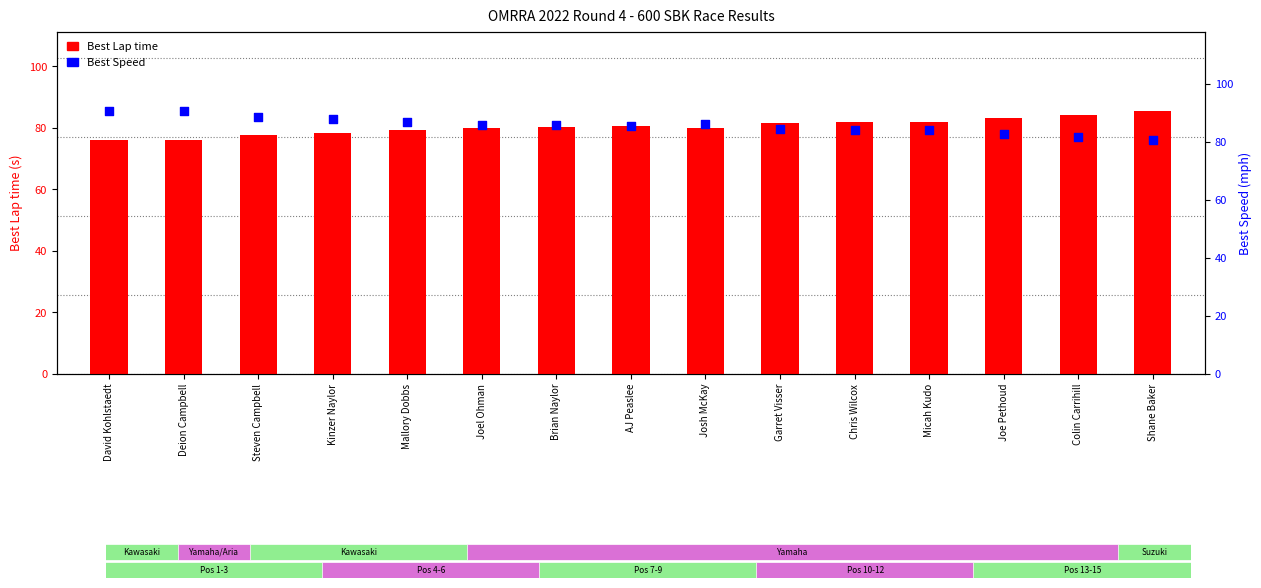

Is the value of Best Lap time at Deion Campbell greater than the value of Best Speed at Steven Campbell?

No